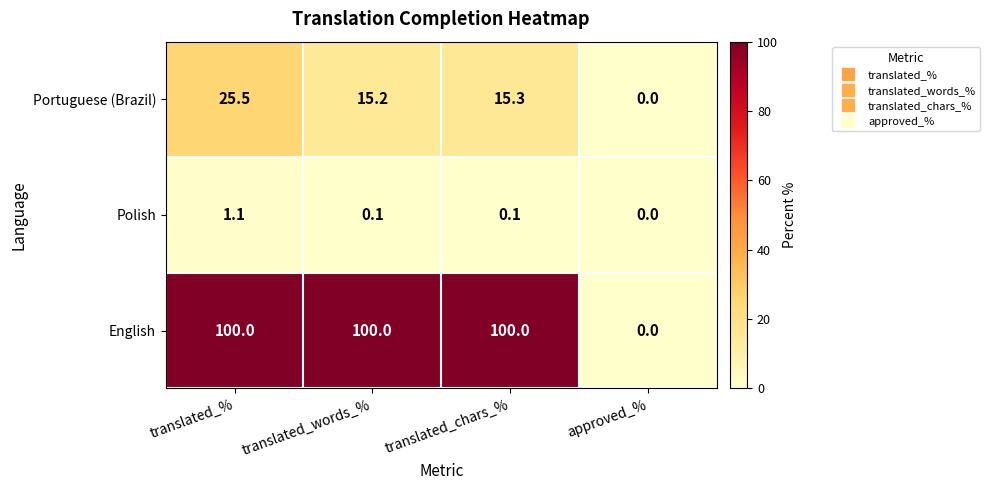

What is the maximum value for Polish?

1.1